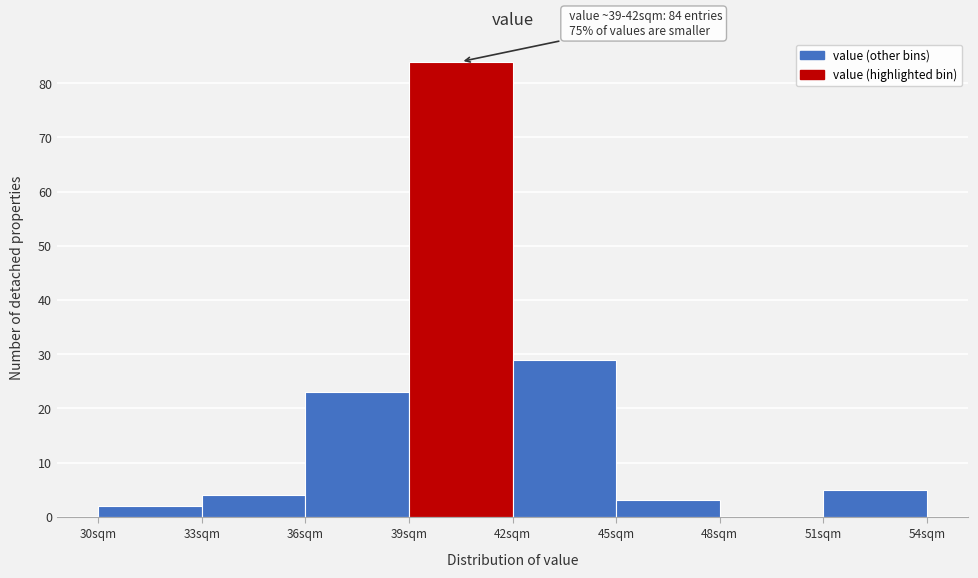

Over which range of the x-axis is the bar tallest?

39 to 42